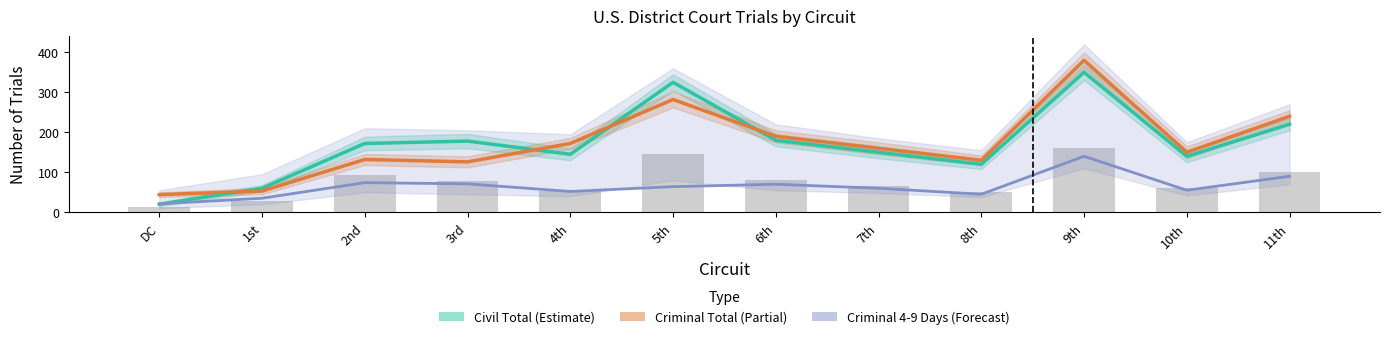

What is the label of the 3rd bar from the right?

9th